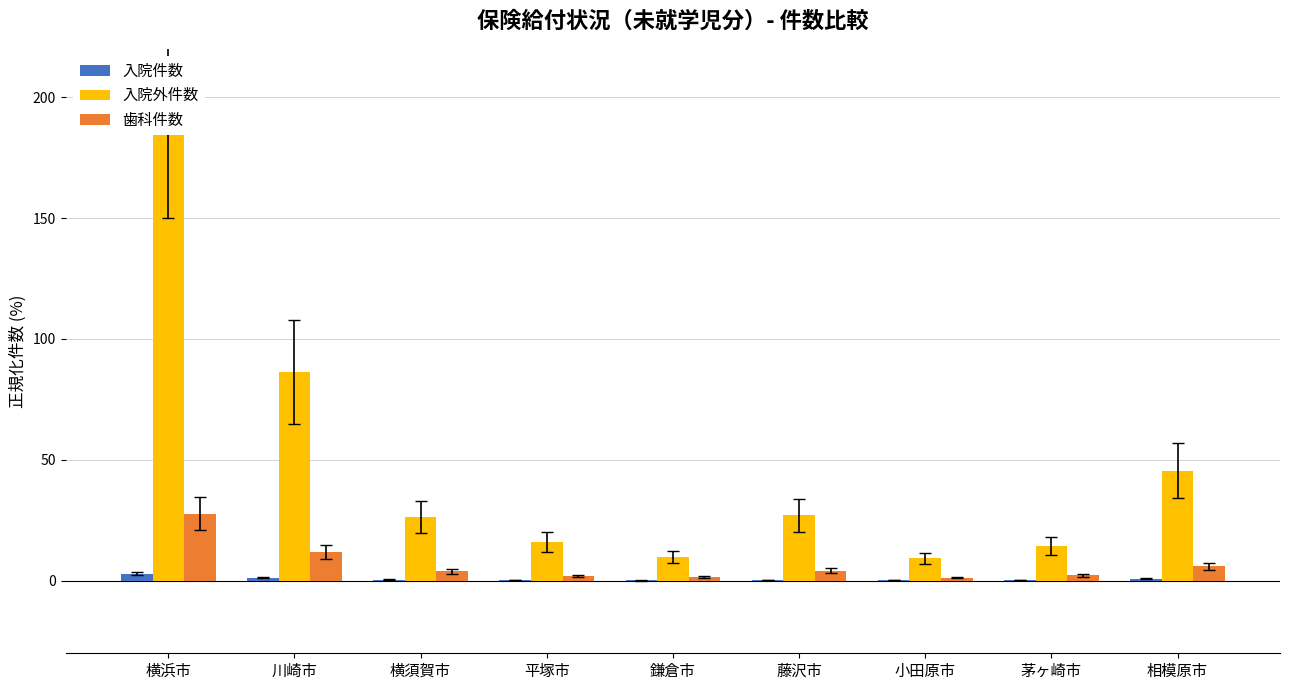

What is the sum of all 入院件数 values?

6.6